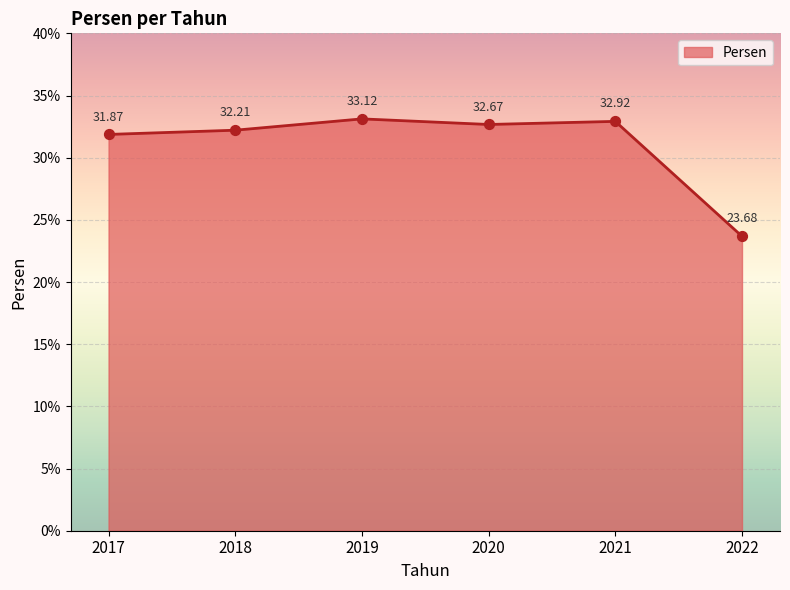

What is the change in value from 2018 to 2020?

+0.5